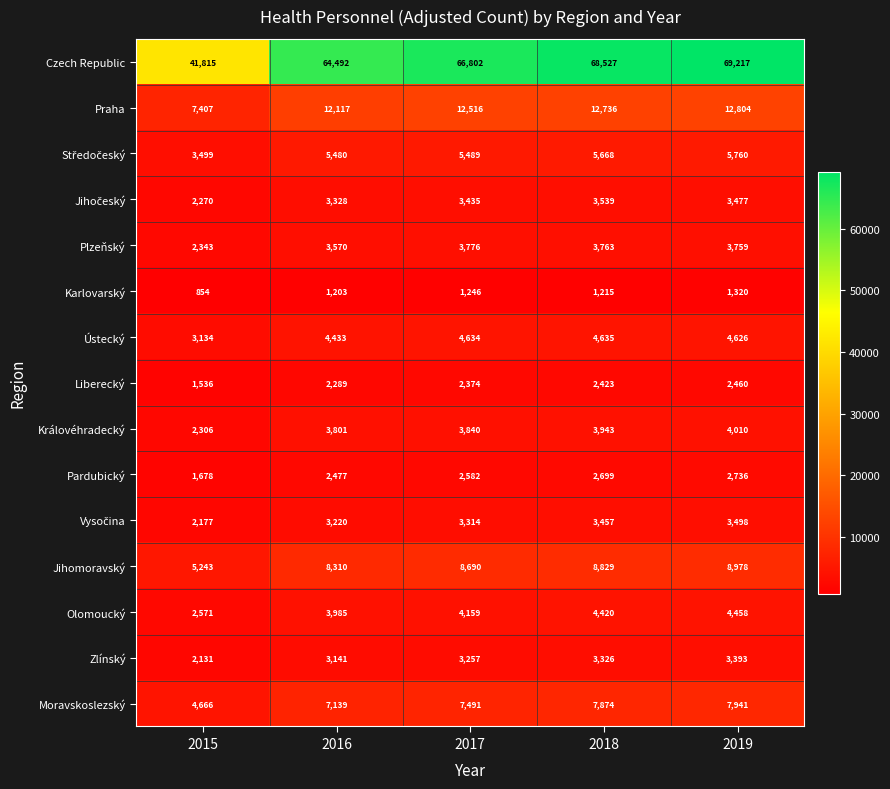

What is the minimum value shown in the chart?

854